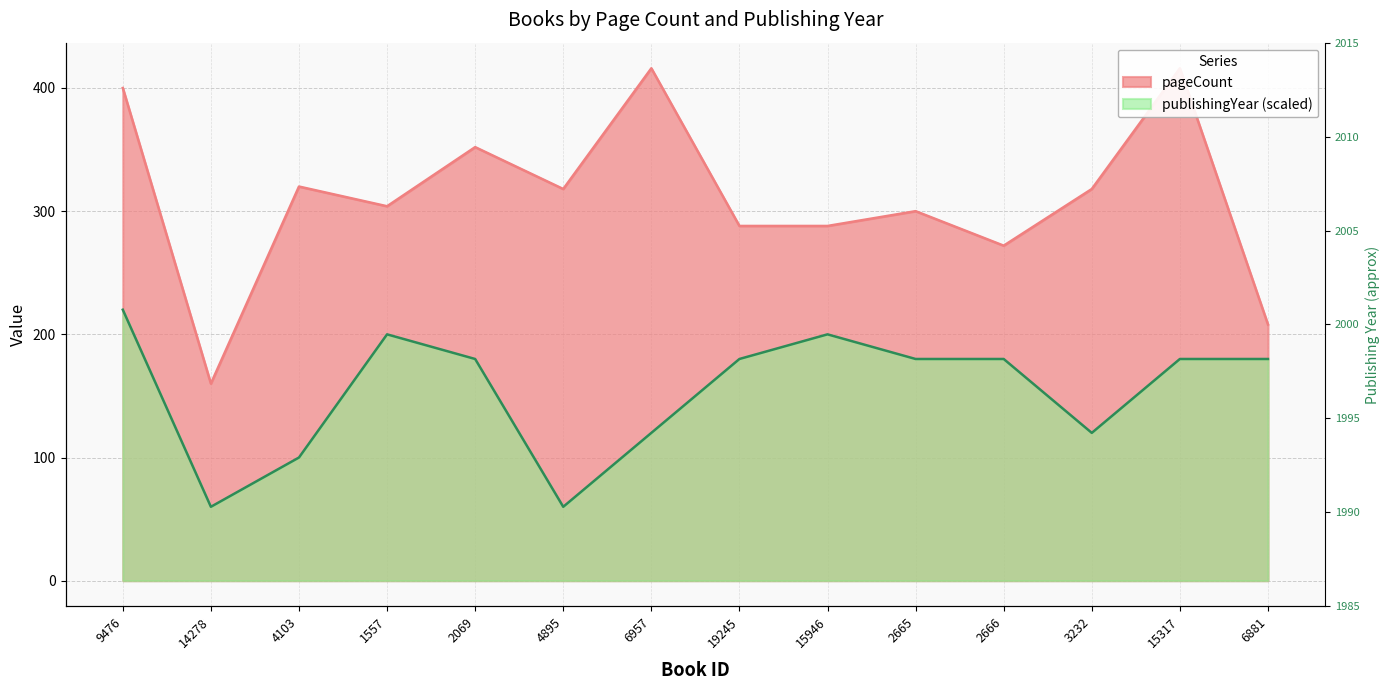

Is it true that publishingYear equals 72 at 6881?

False